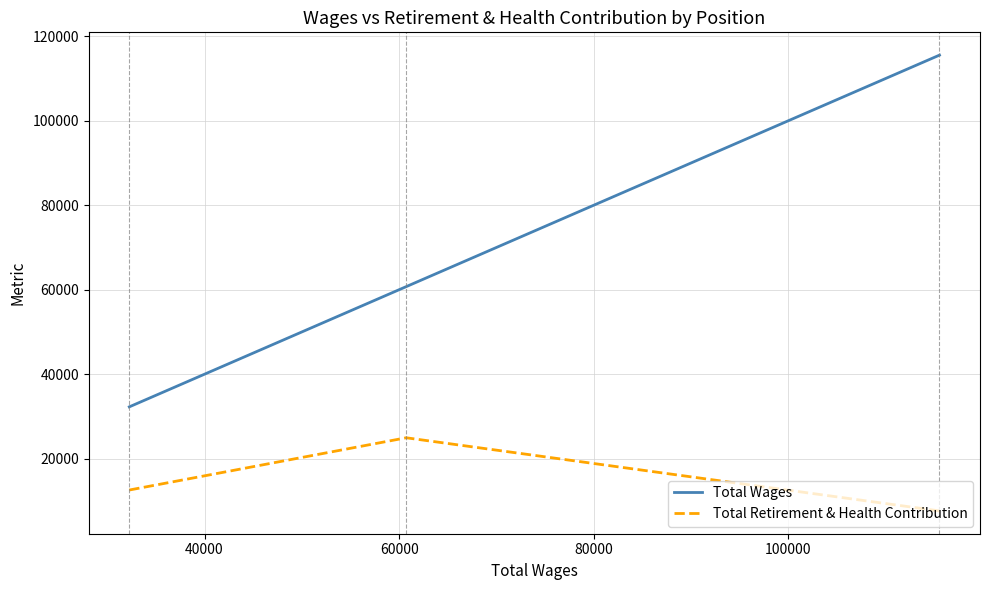

How many Total Wages values are between 32270 and 115530?

3